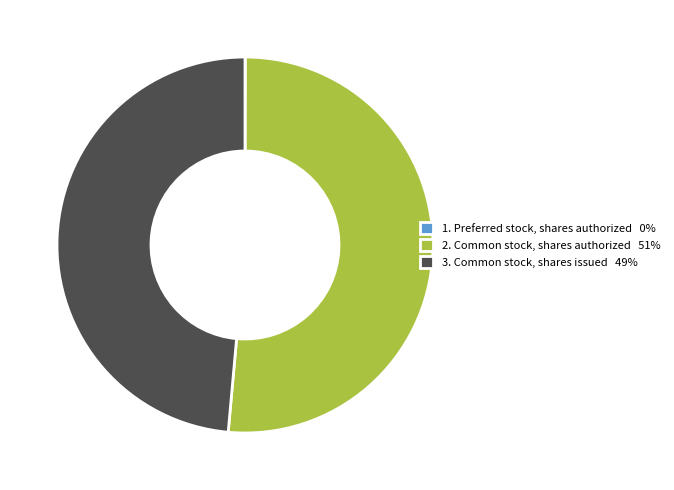

Is 2. Common stock, shares authorized 51% the majority of the pie?

Yes